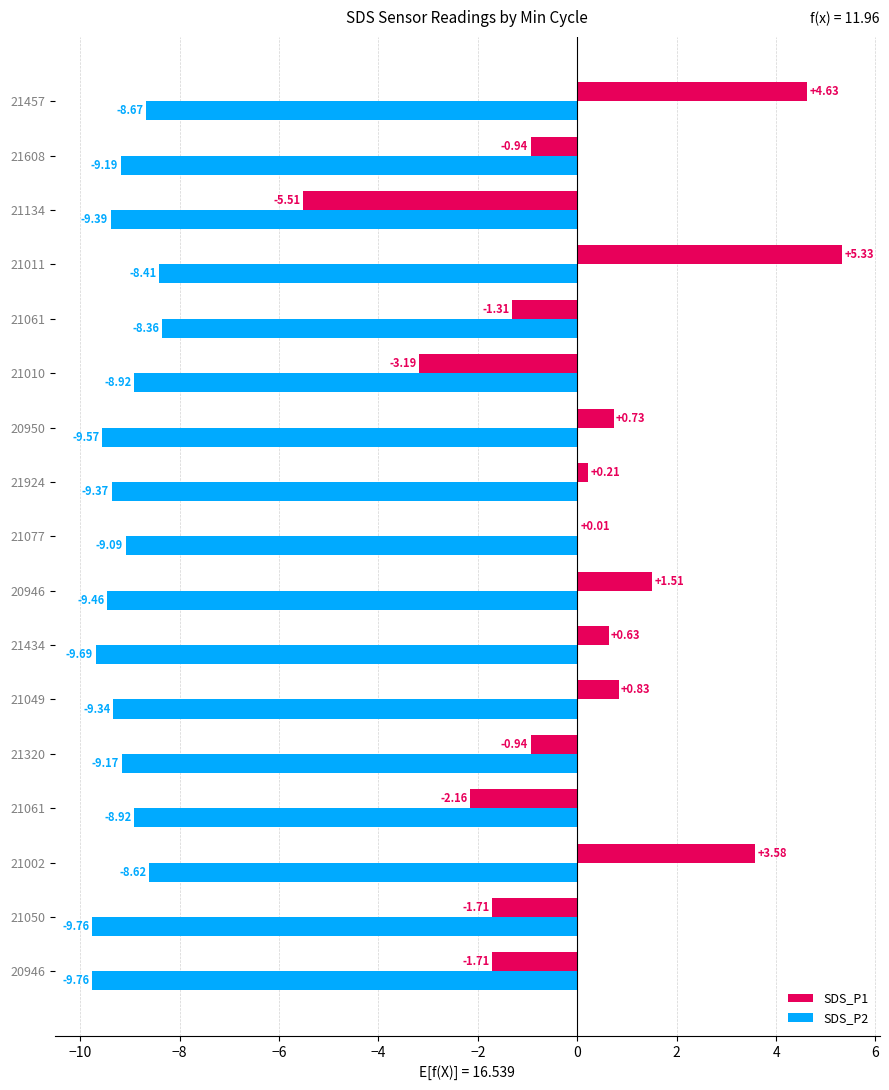

How many series are shown in this chart?

2